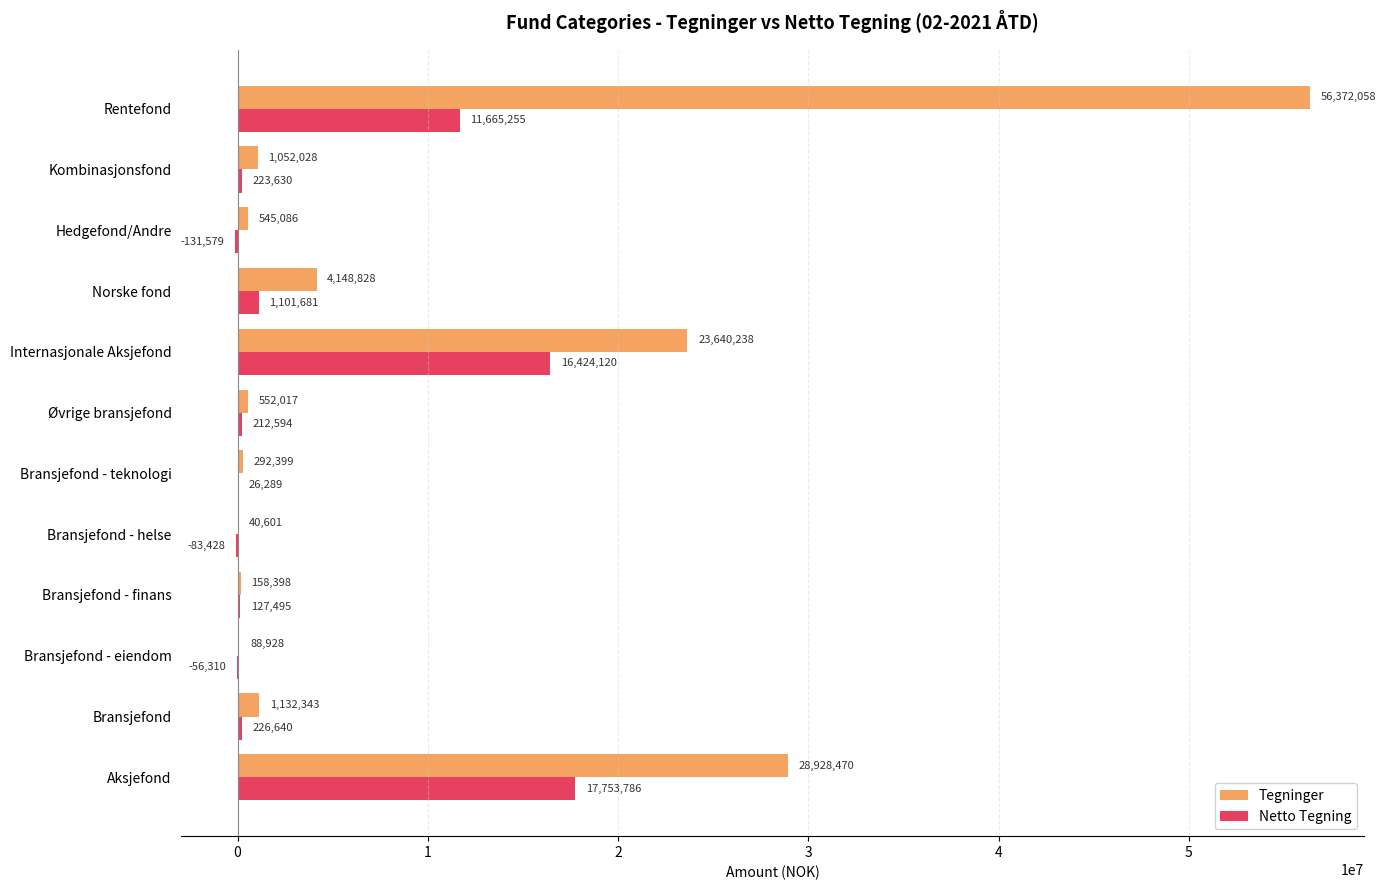

Which category has the highest value across all series?

Rentefond